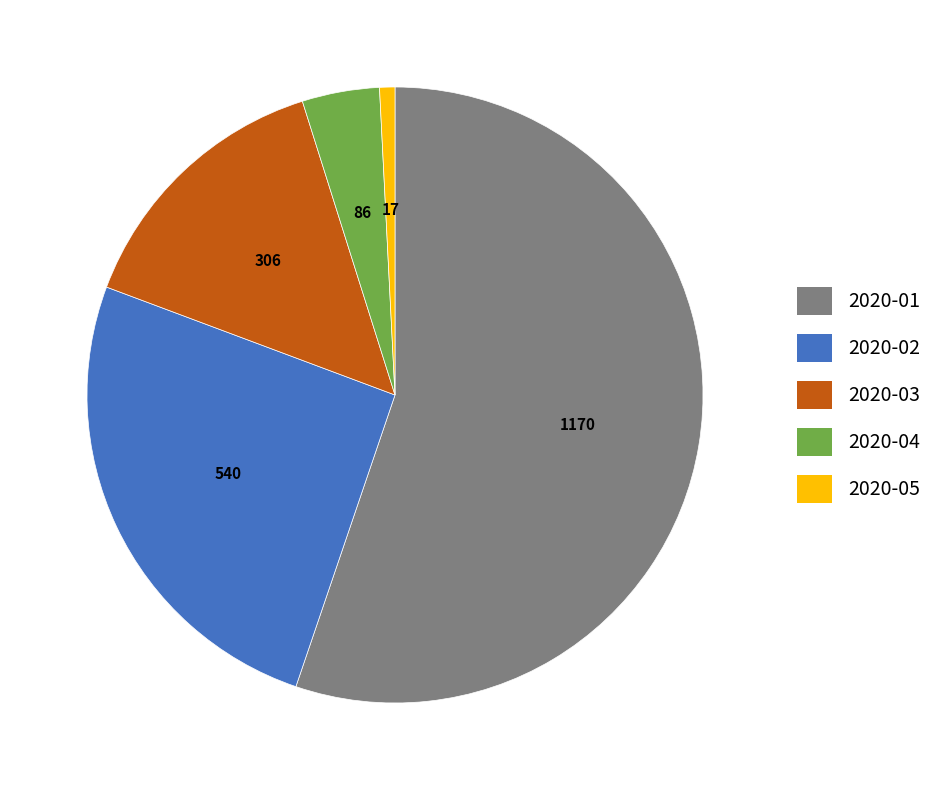

Approximately how many times larger is the value at 2020-04 compared to 2020-03?

0.3